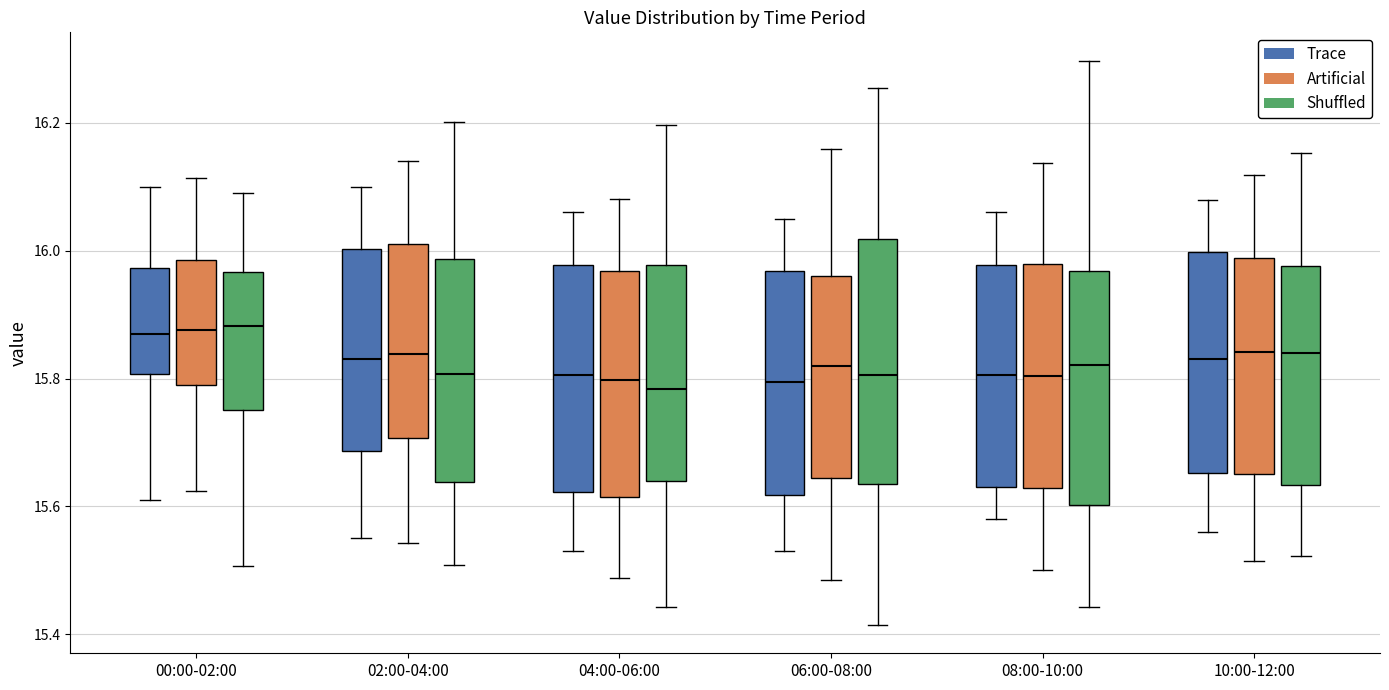

Where is the lower edge of the box for 08:00-10:00 (Trace) on the y-axis? The values are not printed on the chart, so give them approximately, as read against the axis.

15.64